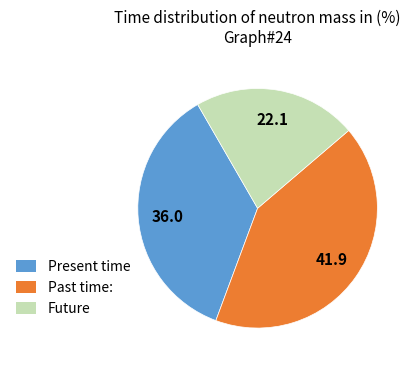

Does any single category account for the majority?

No